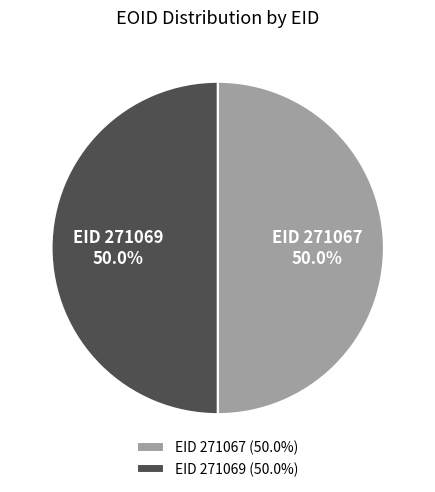

What portion of the pie excludes EID 271067 (50.0%)?

50.0%